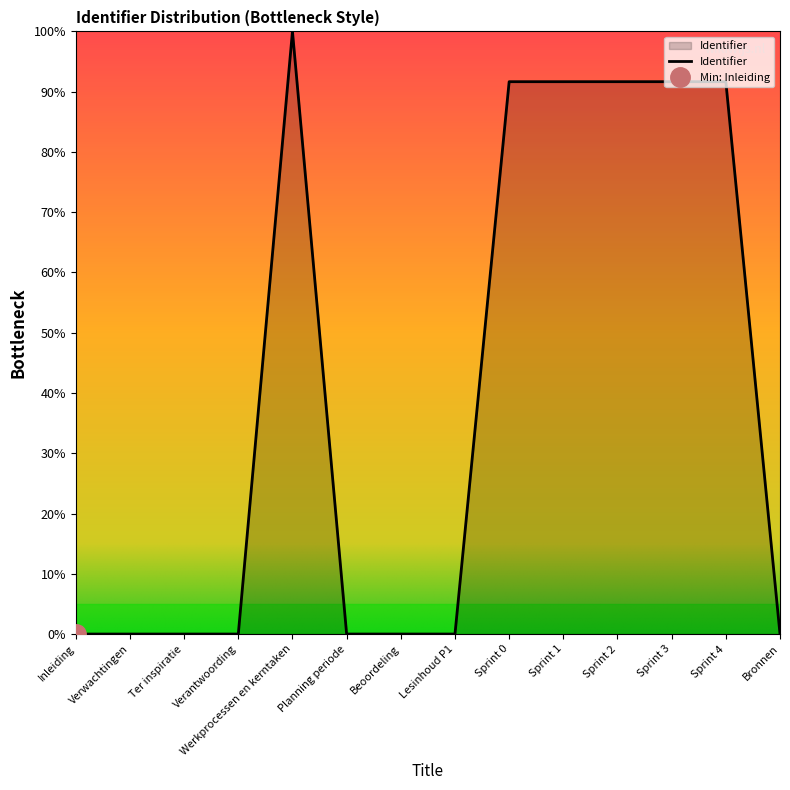

What is the greatest value displayed?

100.0